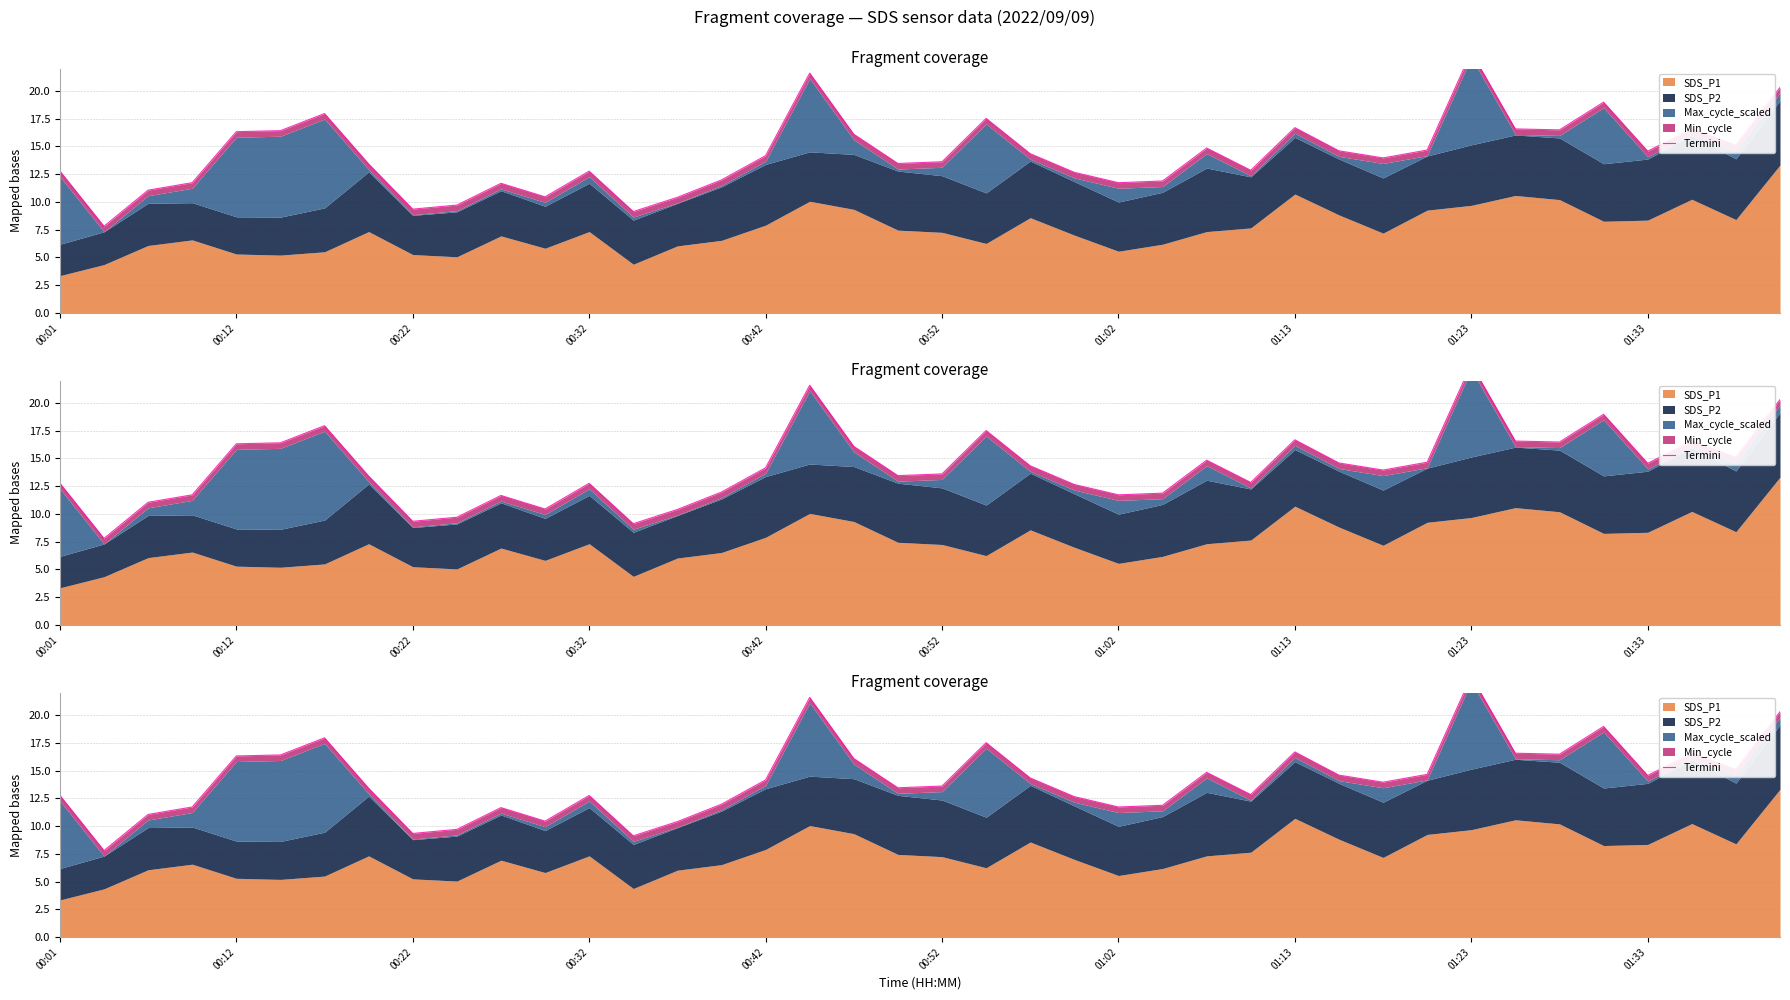

What is the ratio of the value at 38 to the value at 24?

1.3